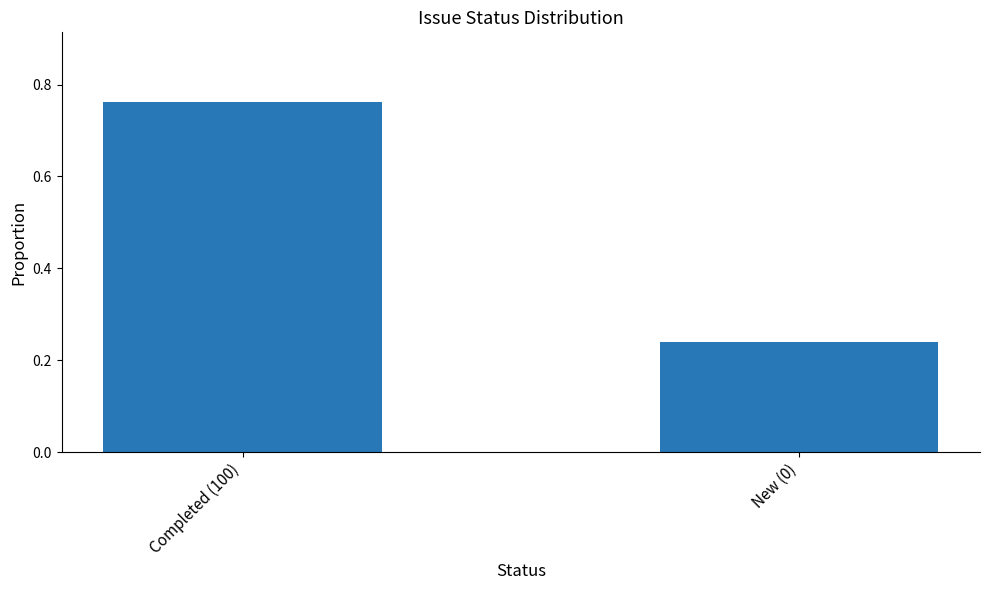

Are the bars grouped side by side (vs. stacked)?

No